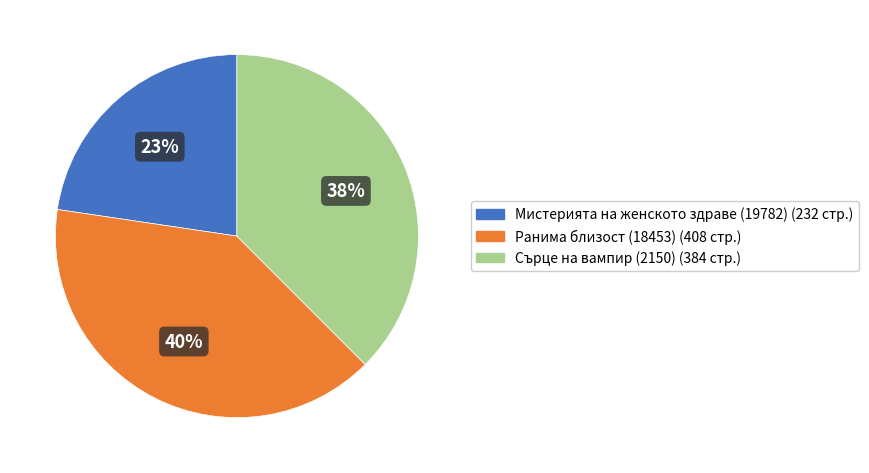

To the nearest percent, what percentage of the pie is Мистерията на женското здраве (19782)?

23%